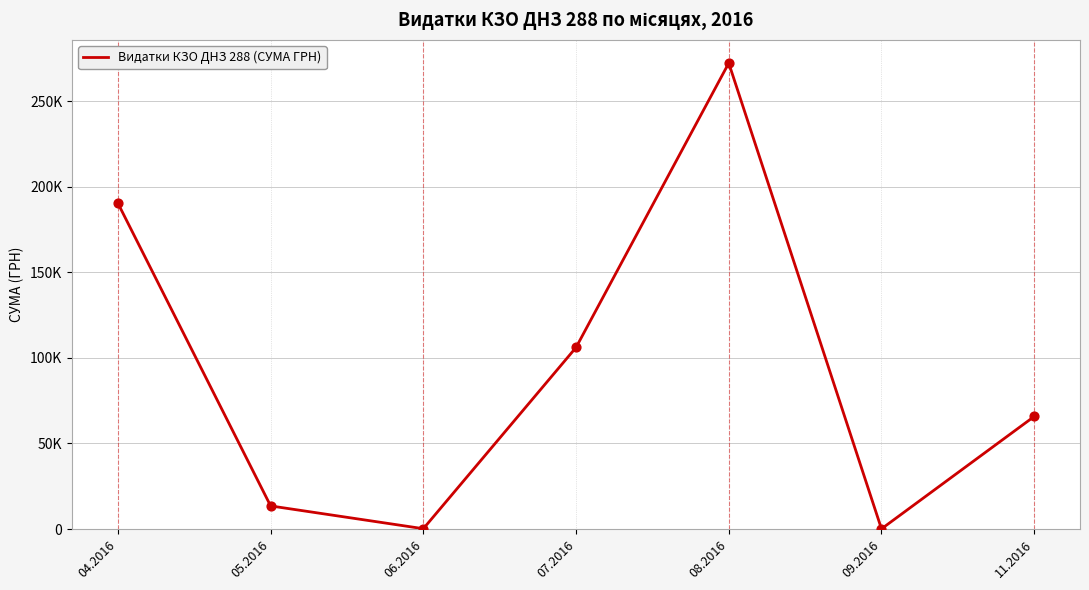

Between 11.2016 and 08.2016, which is larger?

08.2016